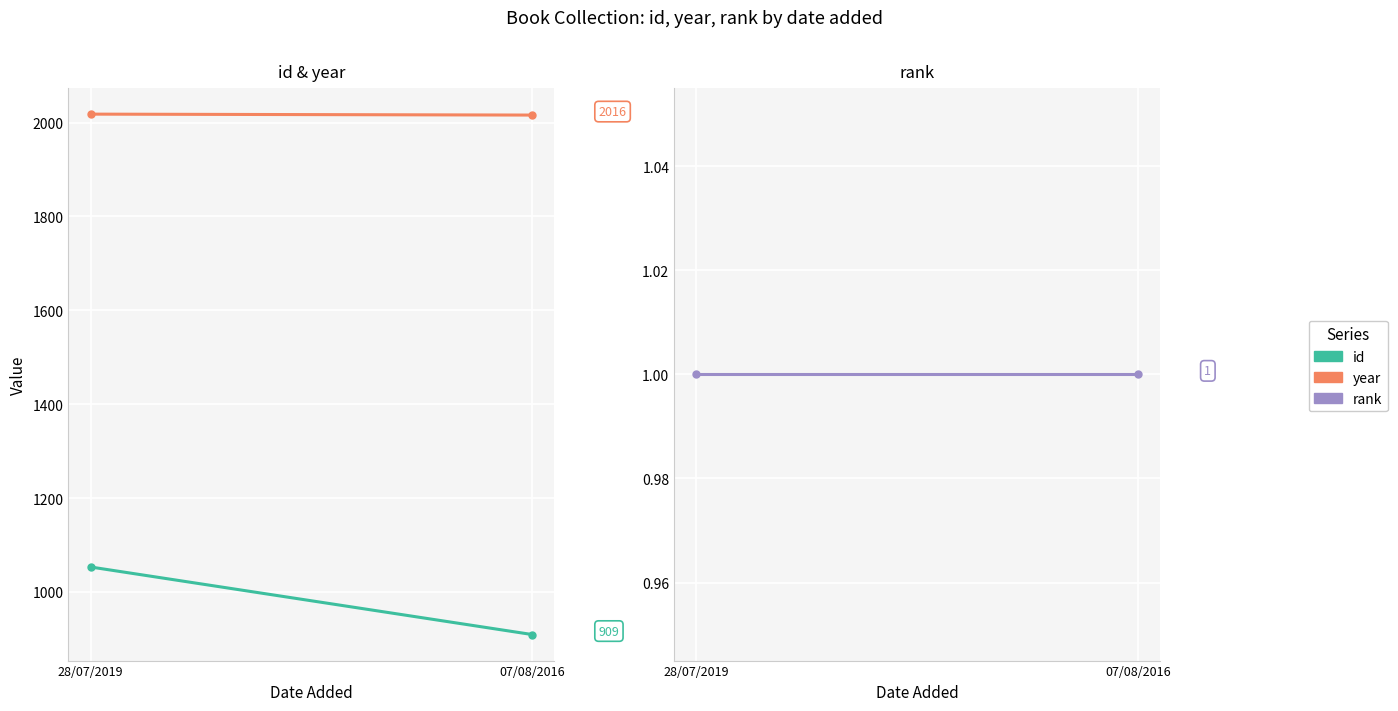

Count the id values in the range 909 to 1053.

2